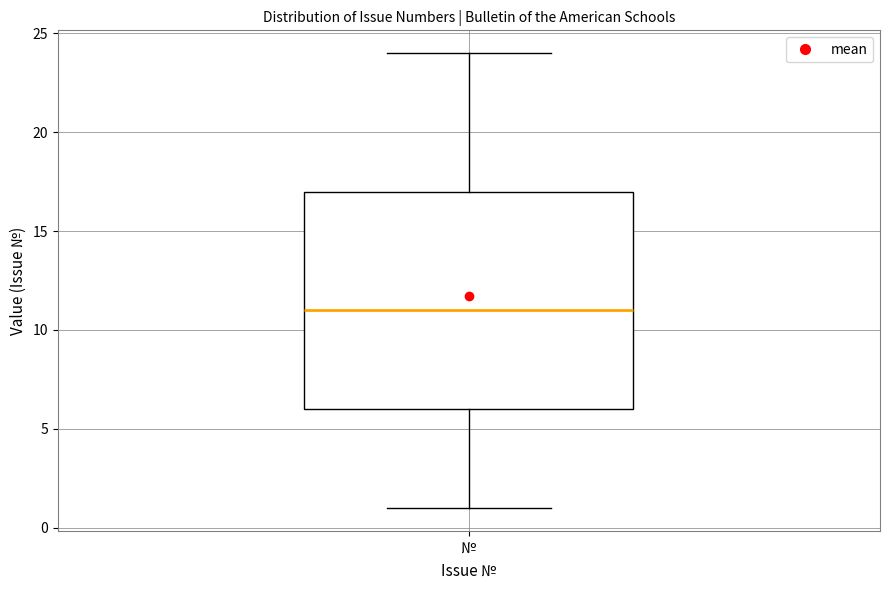

Transcribe this box plot: give where the median line is, the range the box spans, and where the two whiskers end, as read against the y-axis. The values are not printed on the chart, so give them approximately, as read against the axis.

median 11, box 6 to 17, whiskers 1 to 24